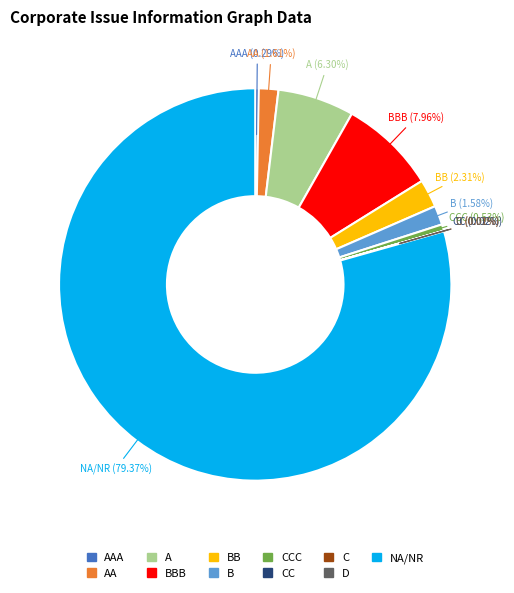

Is there a majority slice in this chart?

Yes